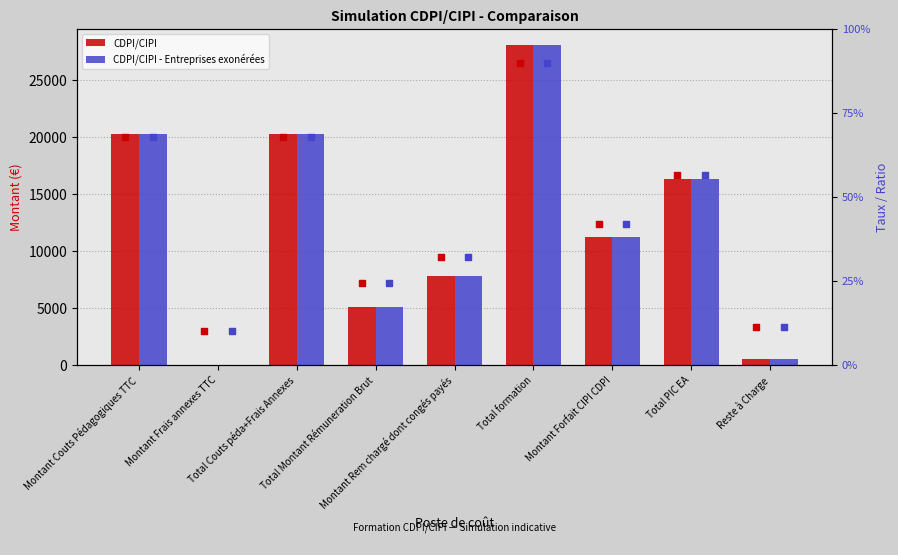

At how many categories does at least one series exceed 26075?

1